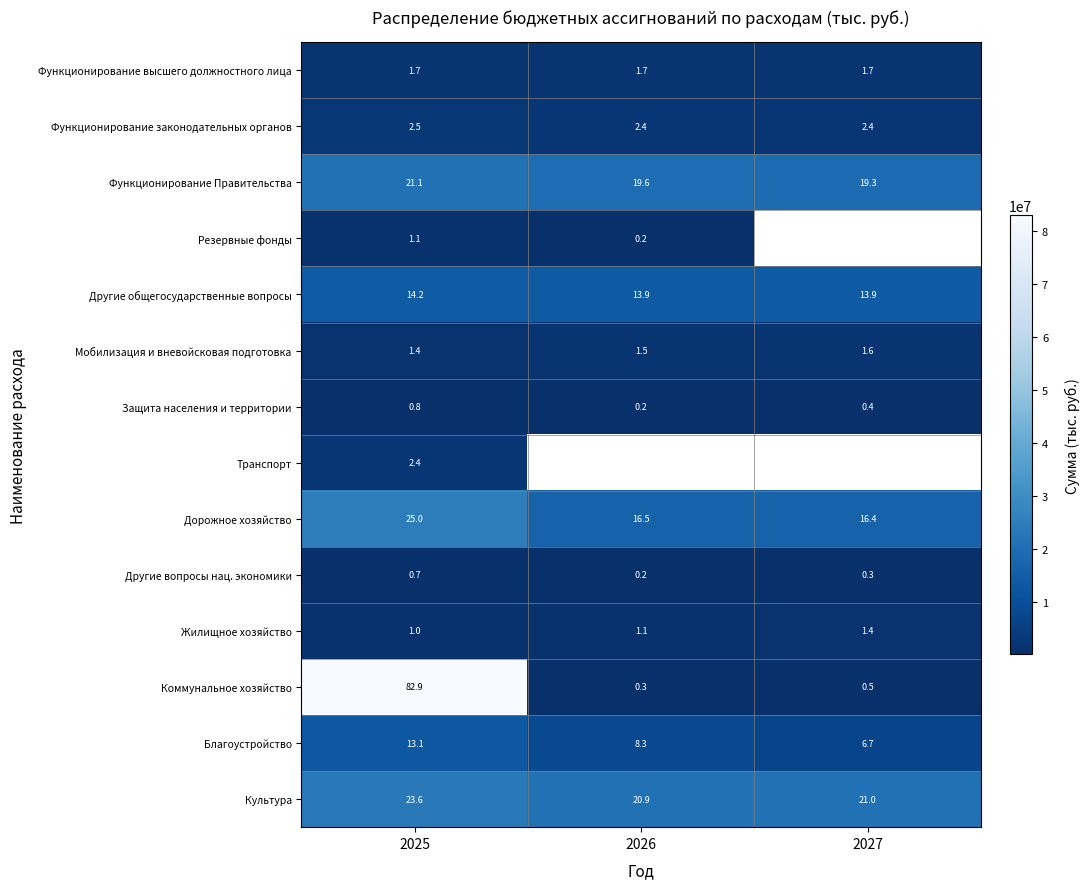

List the labels in order of Мобилизация и вневойсковая подготовка value, largest first.

2027, 2026, 2025